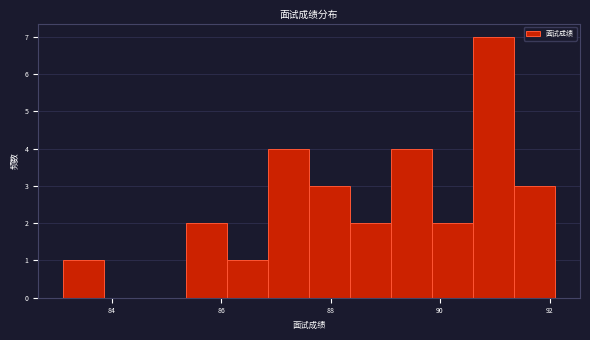

Around what value on the x-axis is the tallest bar? Give the approximate position of its centre, as read against the axis.

91.0